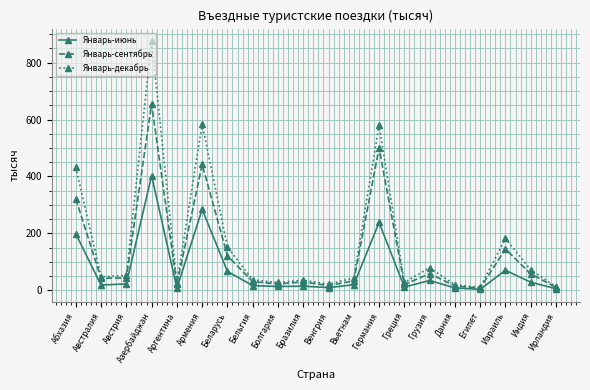

Rank the series at Германия from highest to lowest value.

Январь-декабрь, Январь-сентябрь, Январь-июнь